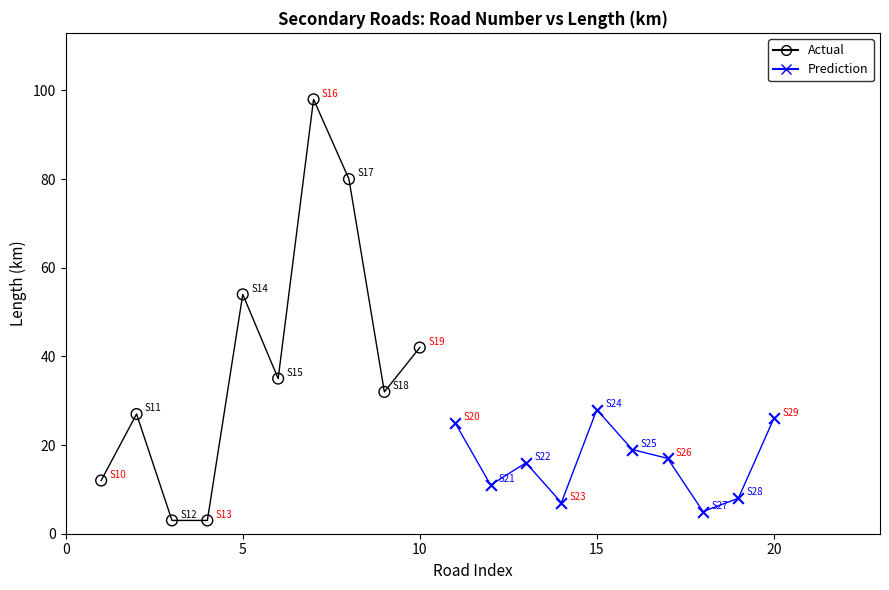

Which series contains the highest Y value?

Actual